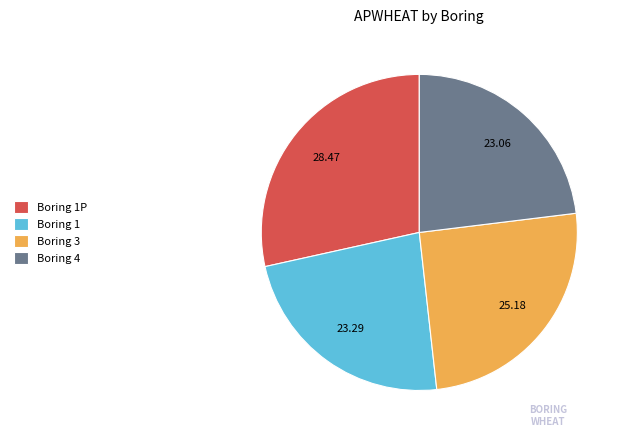

Do Boring 1 and Boring 3 together represent more than half of the pie?

No